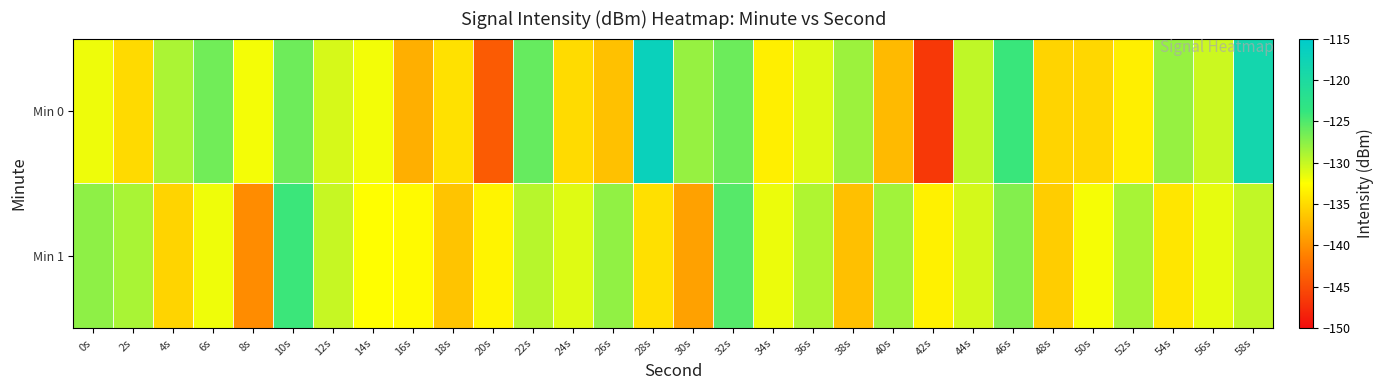

At which category does the chart reach its peak across all series?

28s